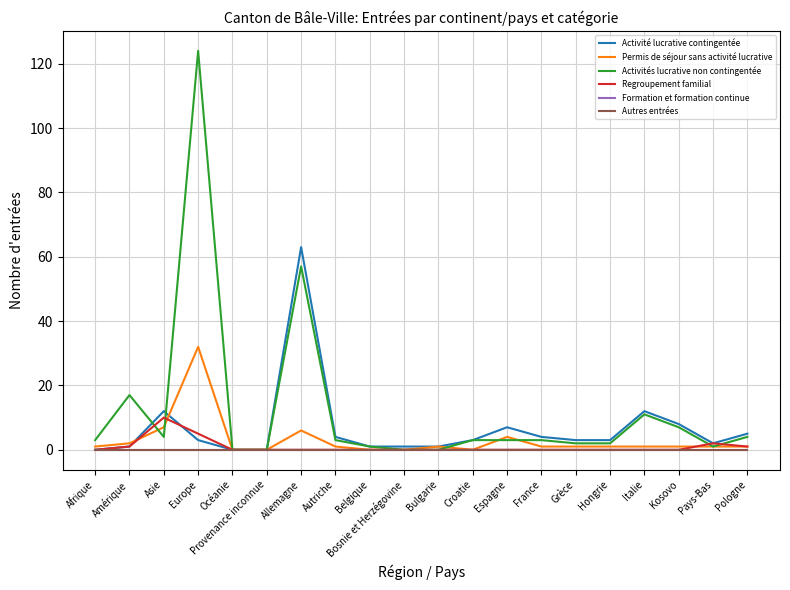

True or false: Regroupement familial and Formation et formation continue intersect in this chart.

False